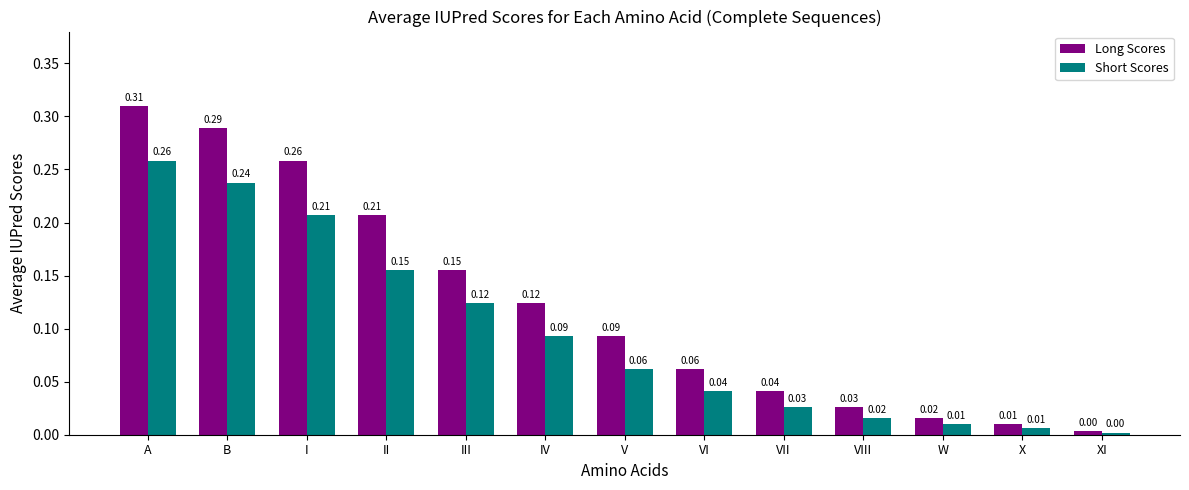

At which label does Long Scores reach its minimum?

XI